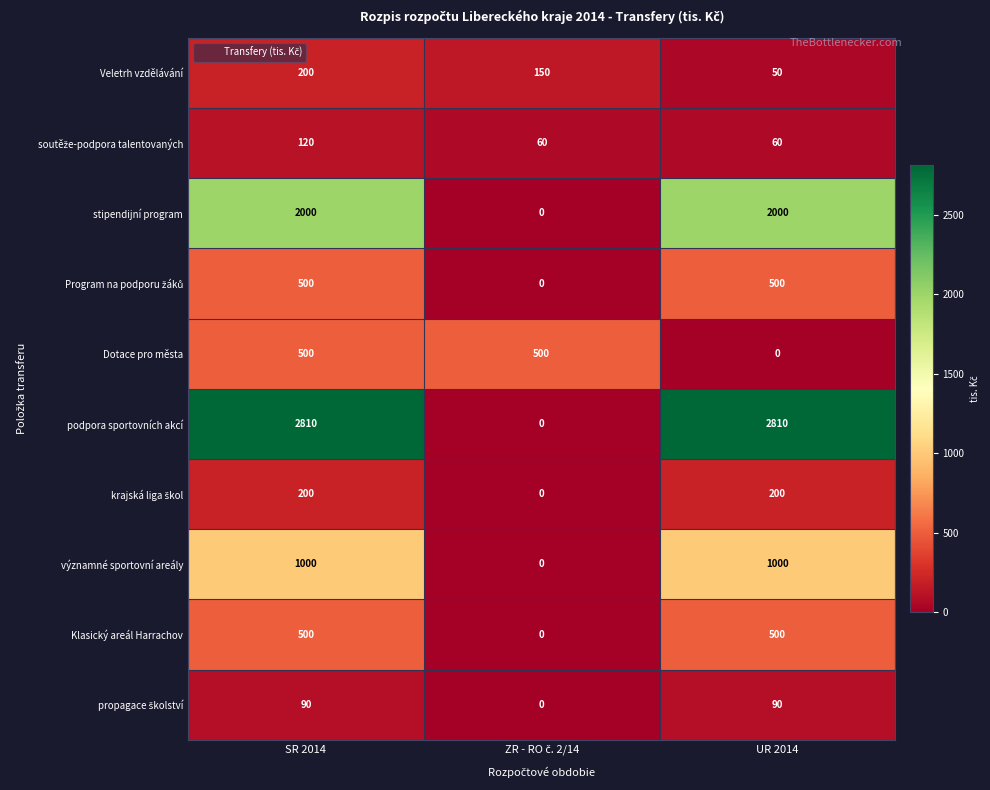

What is the average value of the podpora sportovních akcí series?

1873